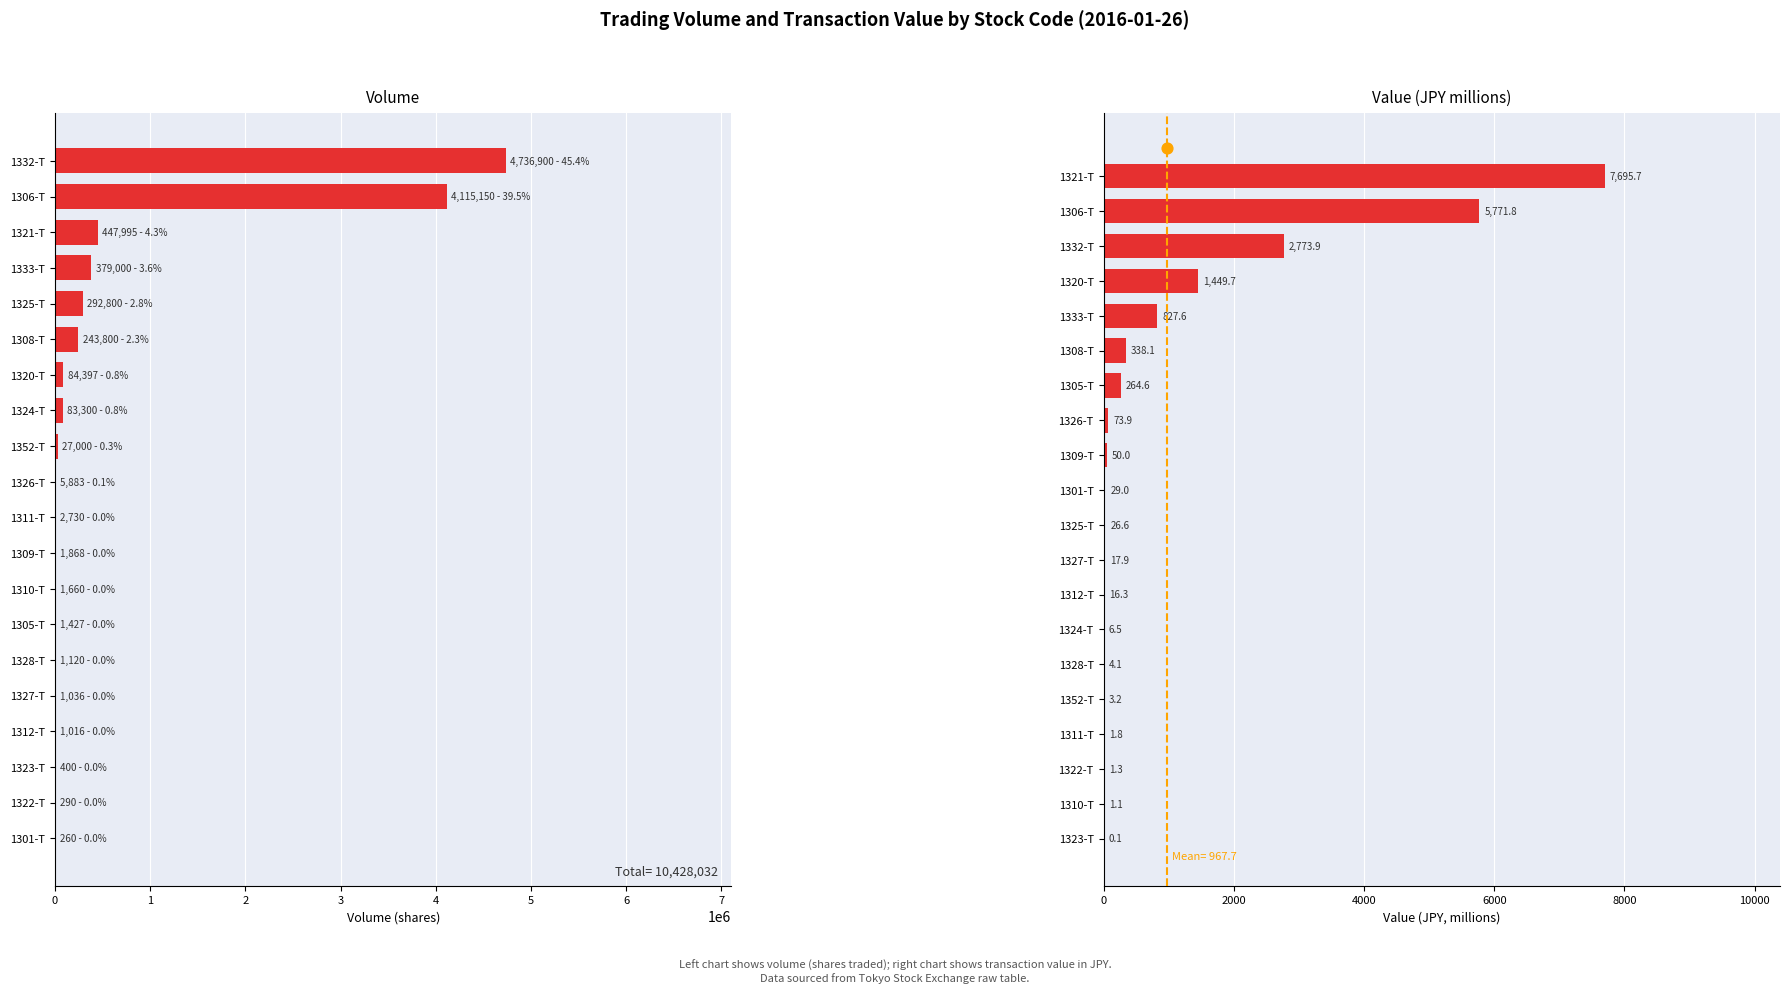

At how many categories does at least one series exceed 3111776?

2